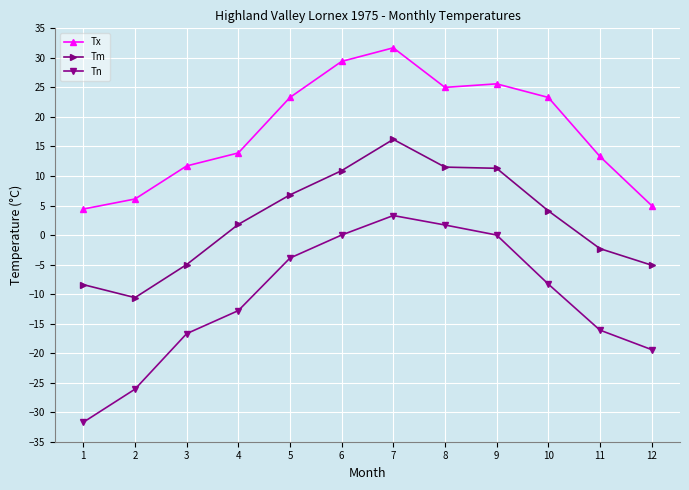

True or false: Tm and Tx cross at least once.

False